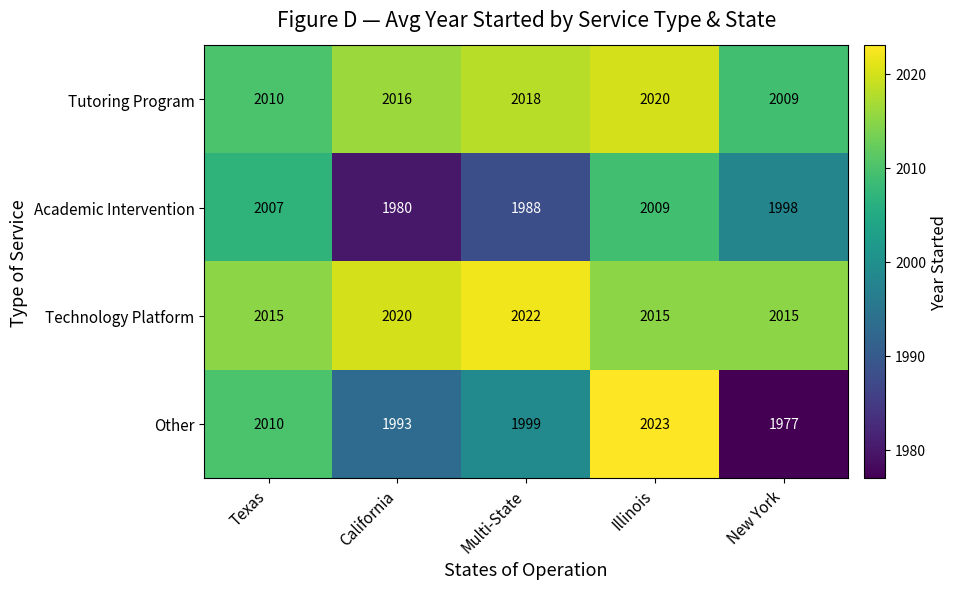

Is it true that Tutoring Program equals 2020 at Illinois?

True